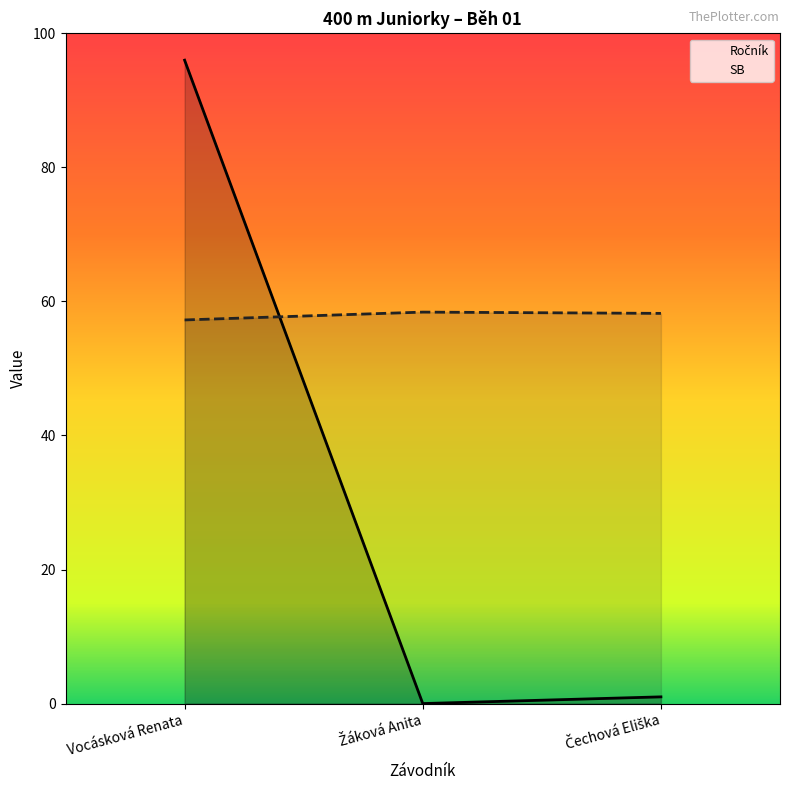

What is the difference between the Ročník values at Čechová Eliška and Vocásková Renata?

95.0